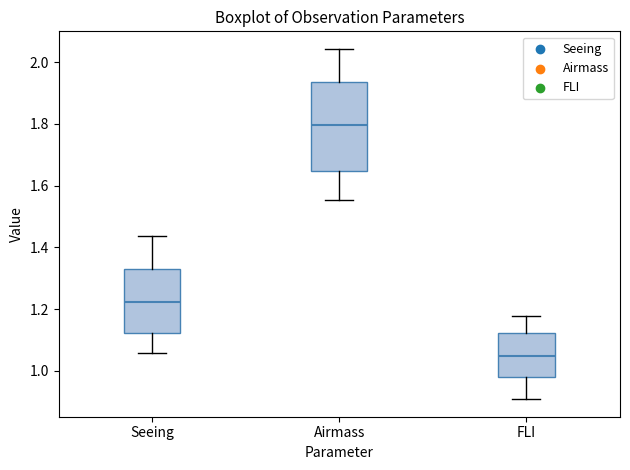

Which box has the highest median line?

Airmass